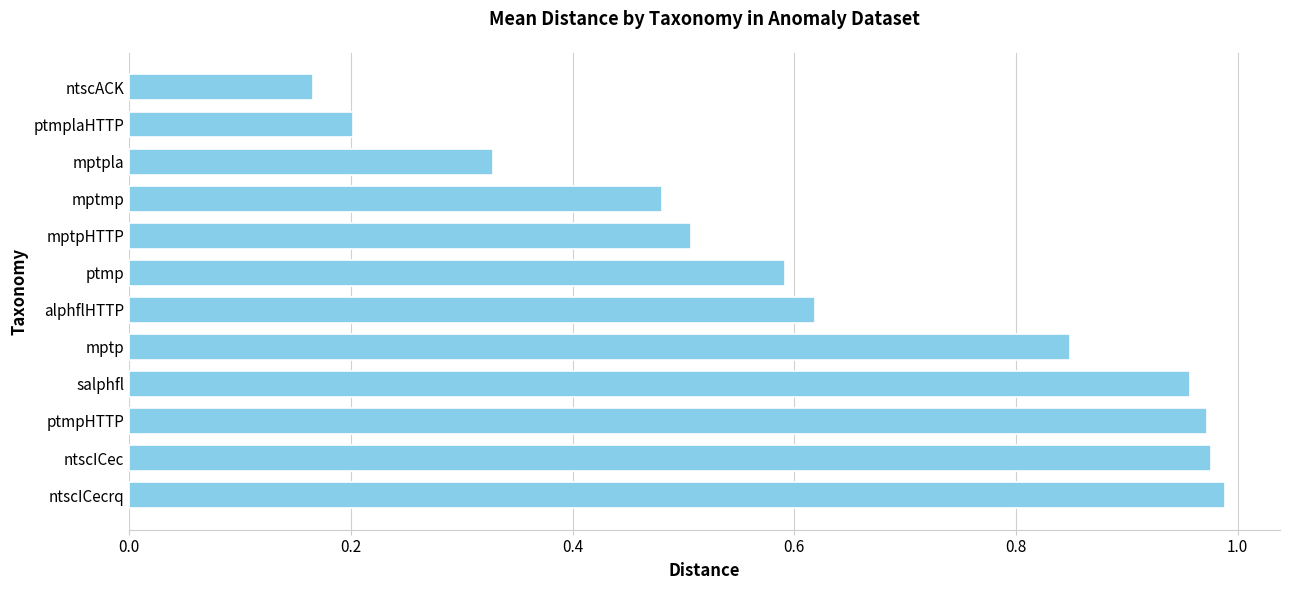

Between ptmp and mptpHTTP, which is larger?

ptmp